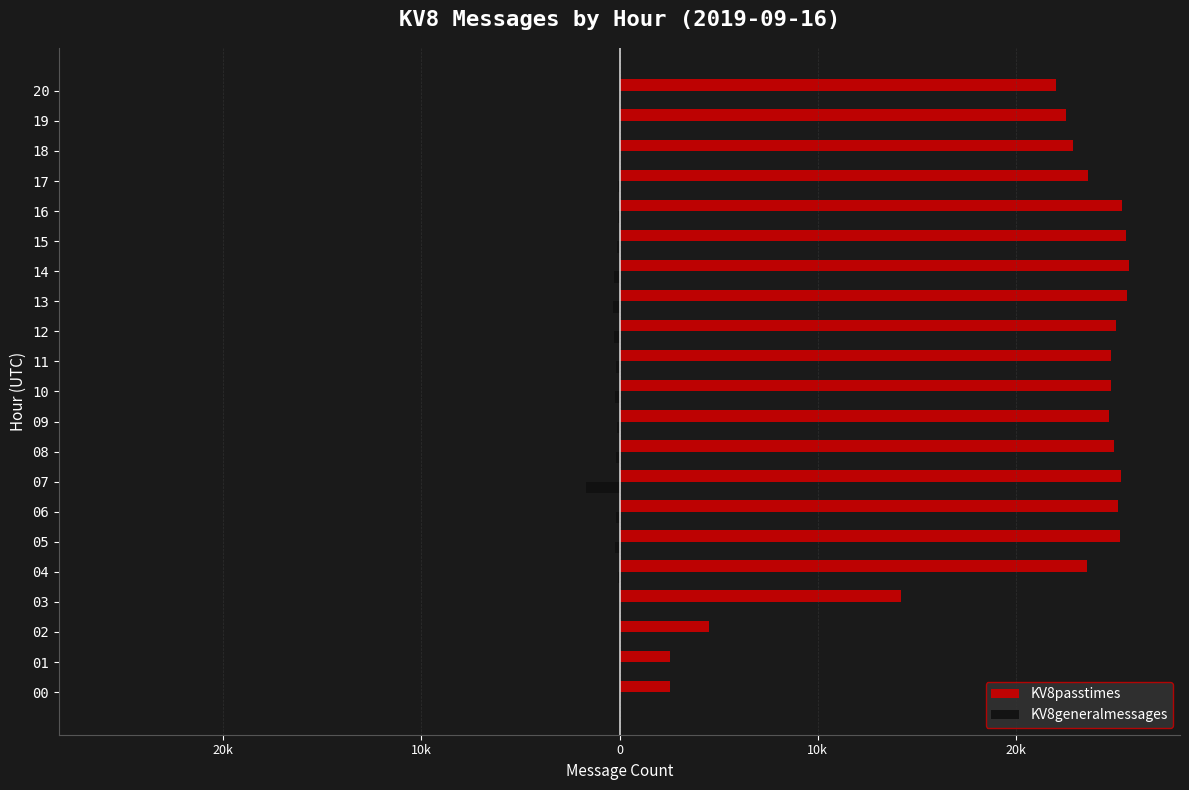

What are all the series names shown in the legend?

KV8passtimes, KV8generalmessages